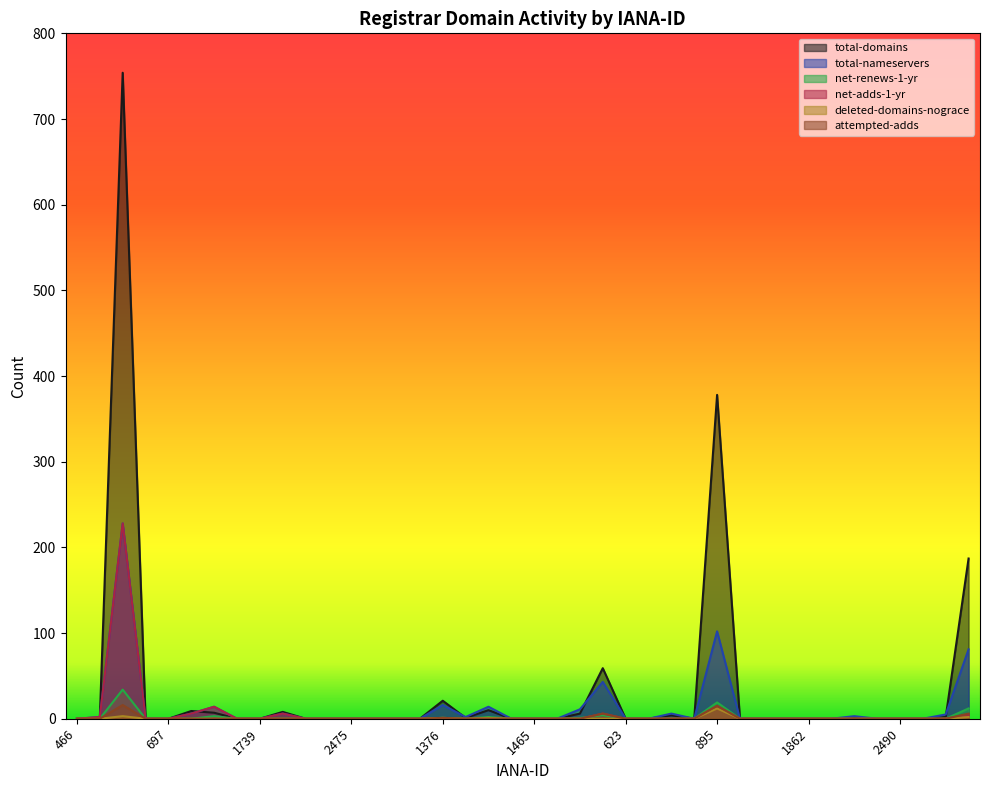

What is the greatest value displayed?

754